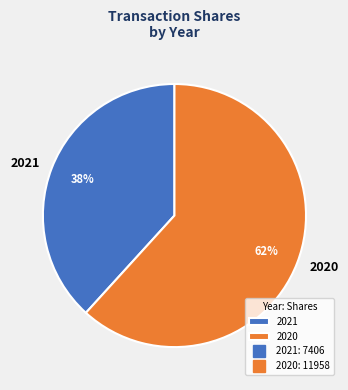

How many segments does this pie chart have?

2